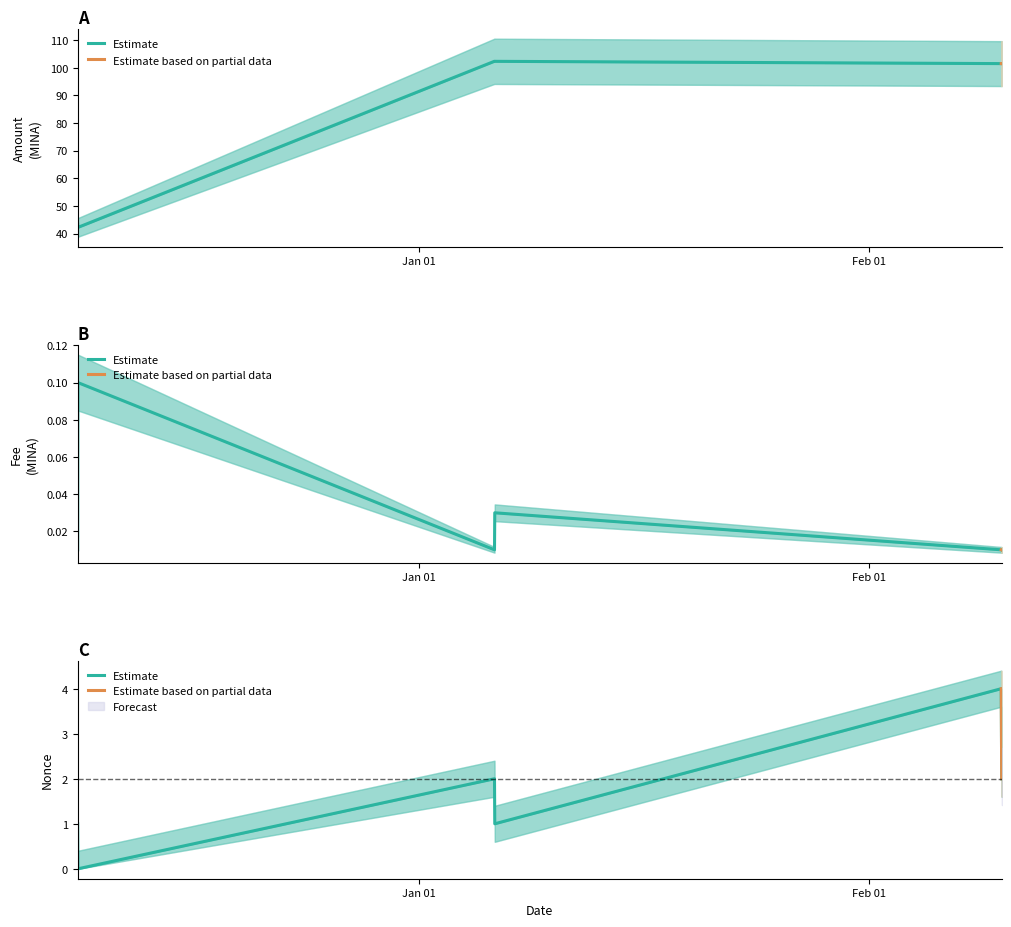

In Fee, how many points are lower than both neighbors (excluding endpoints)?

1